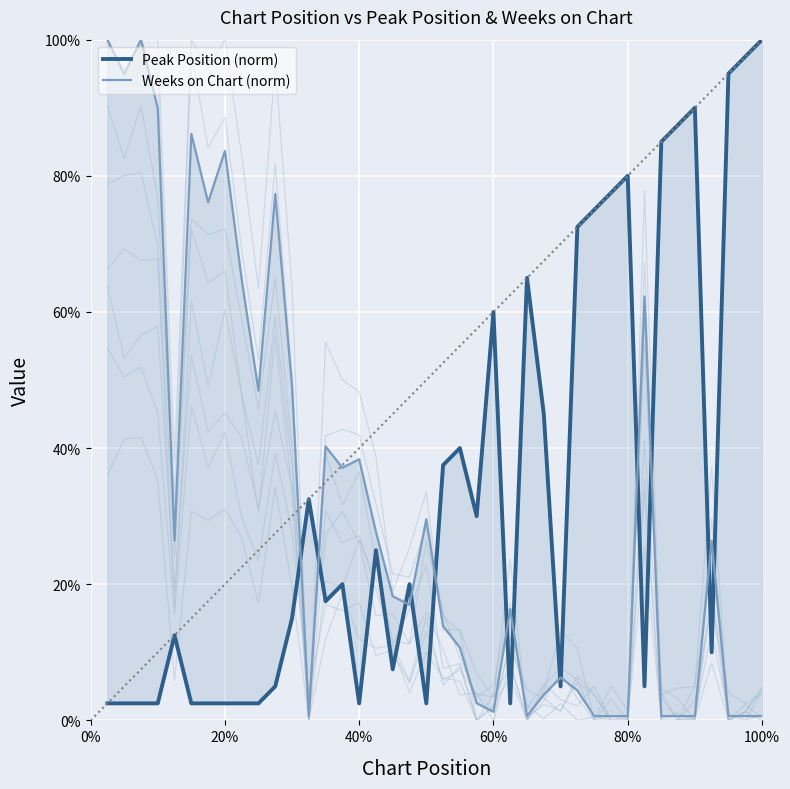

Which series ends up on top after the final intersection of Peak Position (norm) and Weeks on Chart (norm)?

Peak Position (norm)